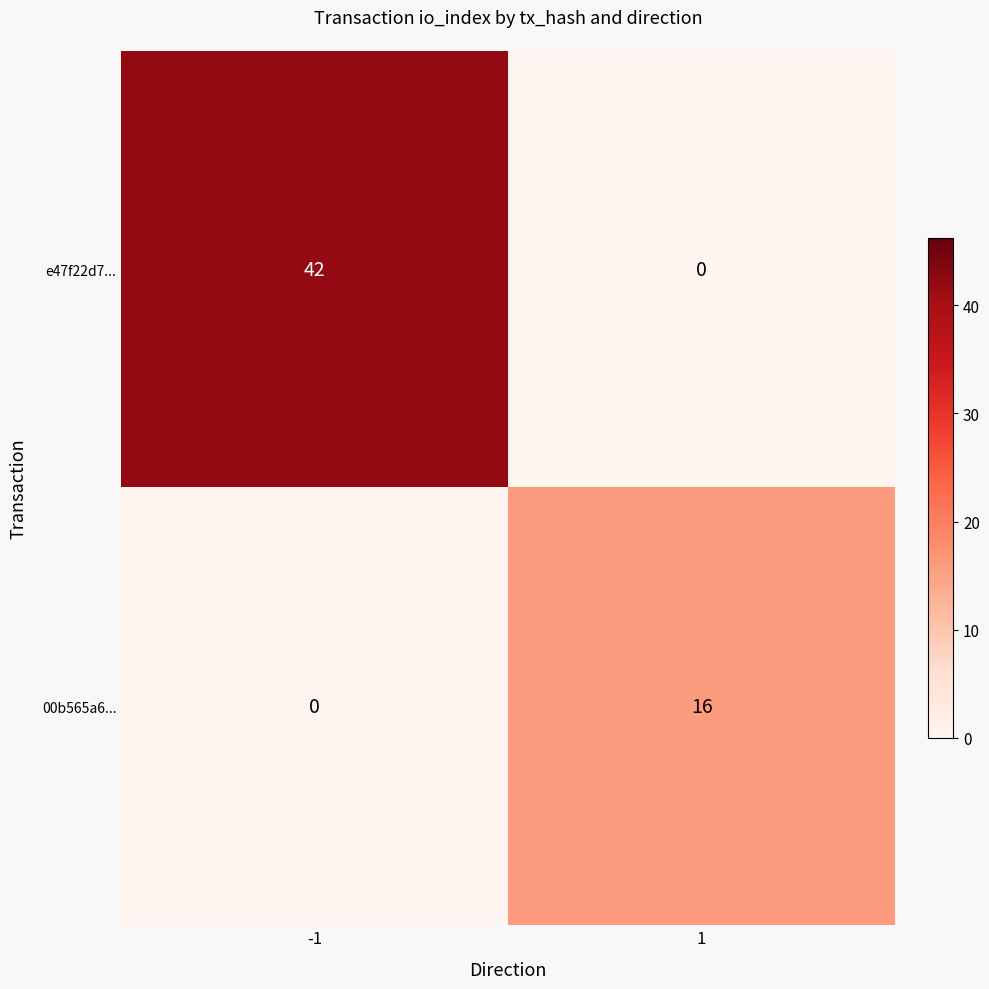

Rank the series at 1 from lowest to highest value.

e47f22d7..., 00b565a6...